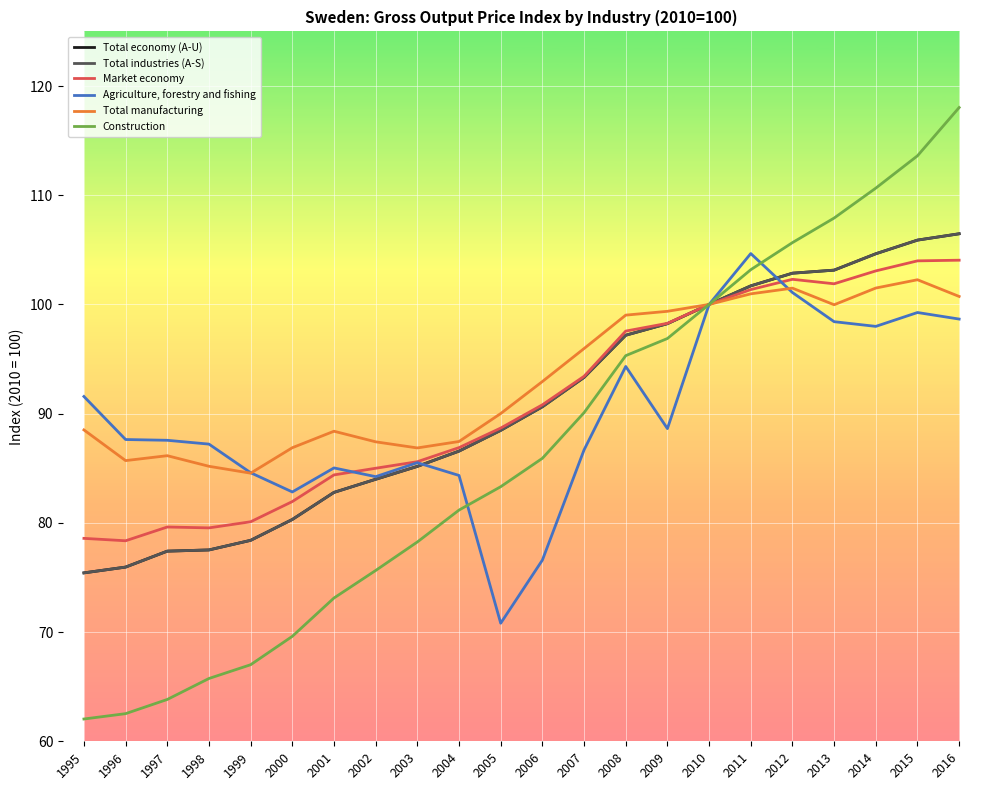

Does the chart have visible grid lines?

Yes